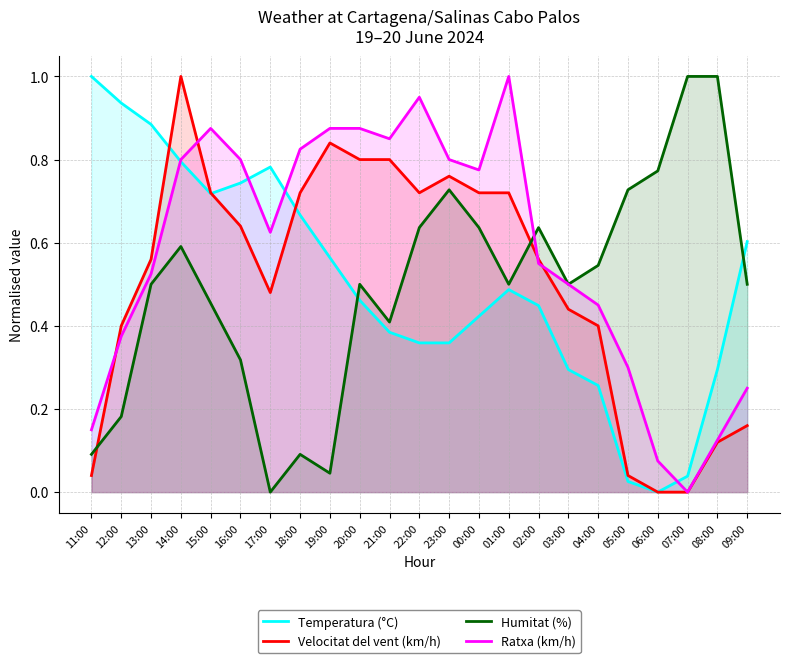

What is the difference between the Temperatura (°C) values at 09:00 and 08:00?

0.3